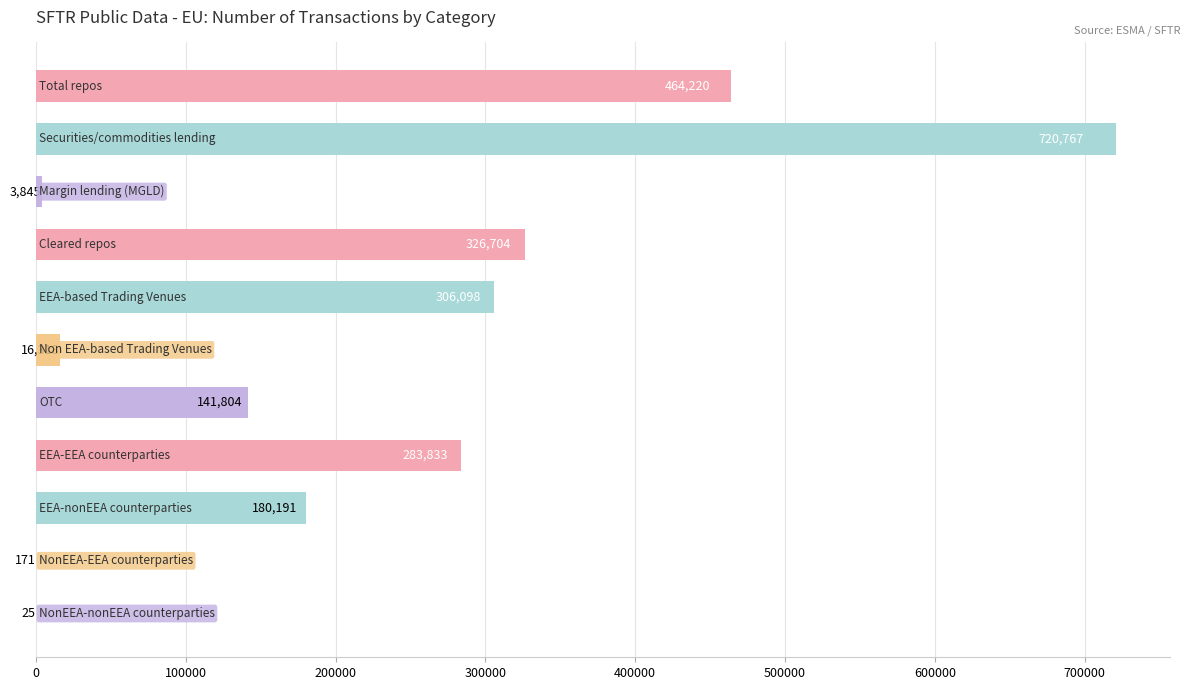

Are the bars horizontal?

Yes